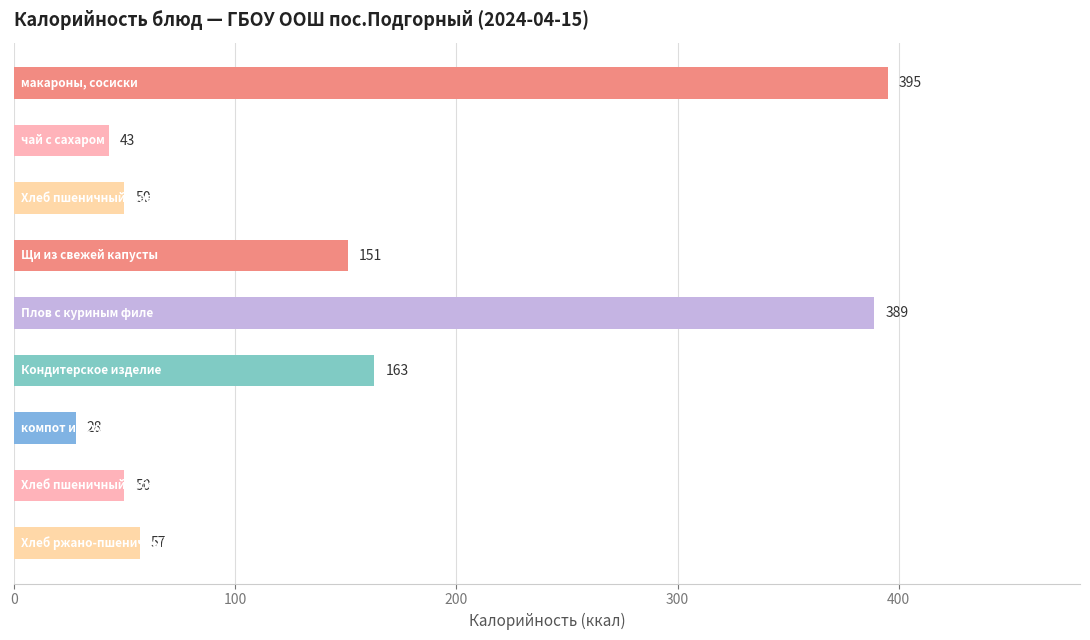

What is the value of the 9th bar from the top?

57